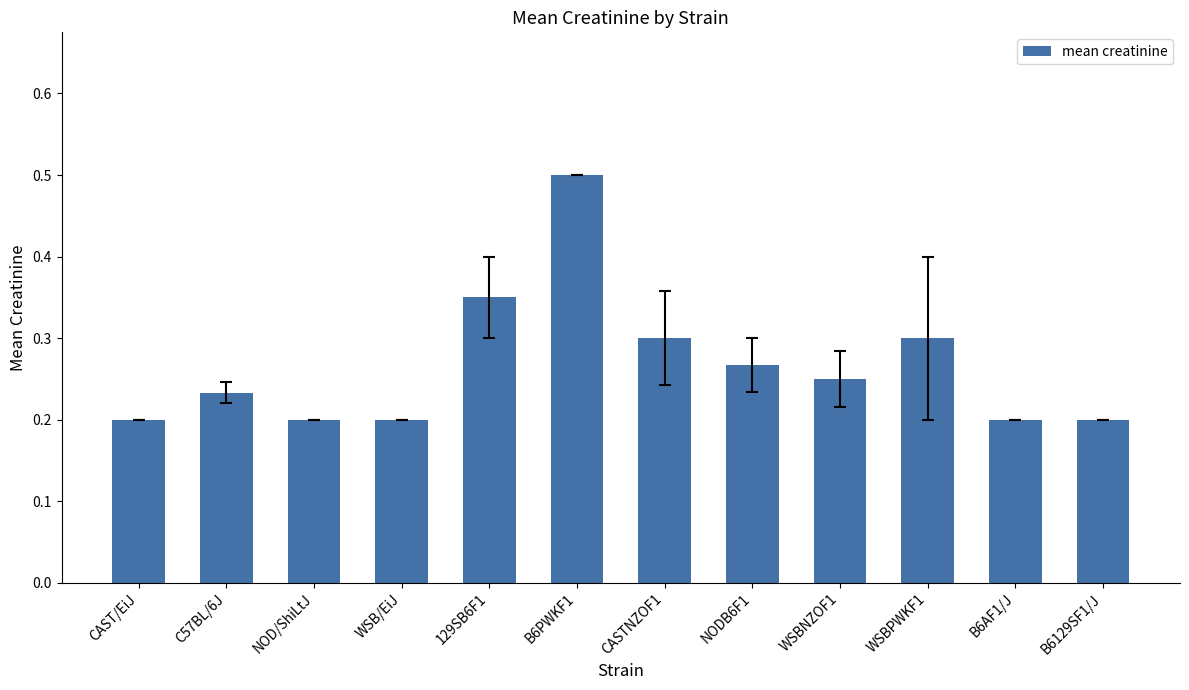

How many values are between 0 and 1?

12